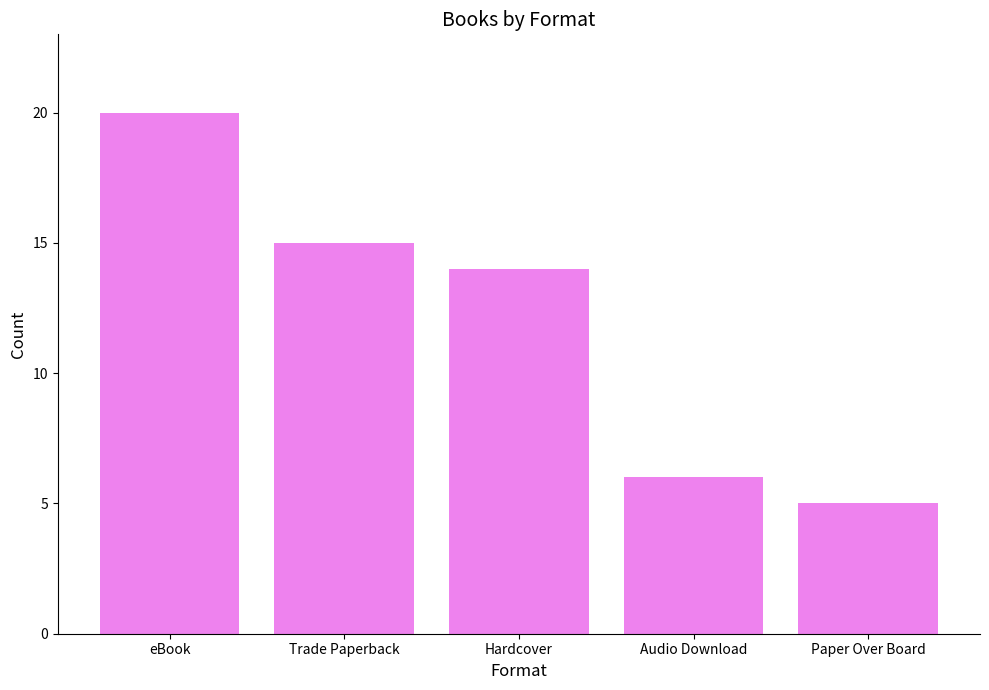

What is the minimum value shown in the chart?

5